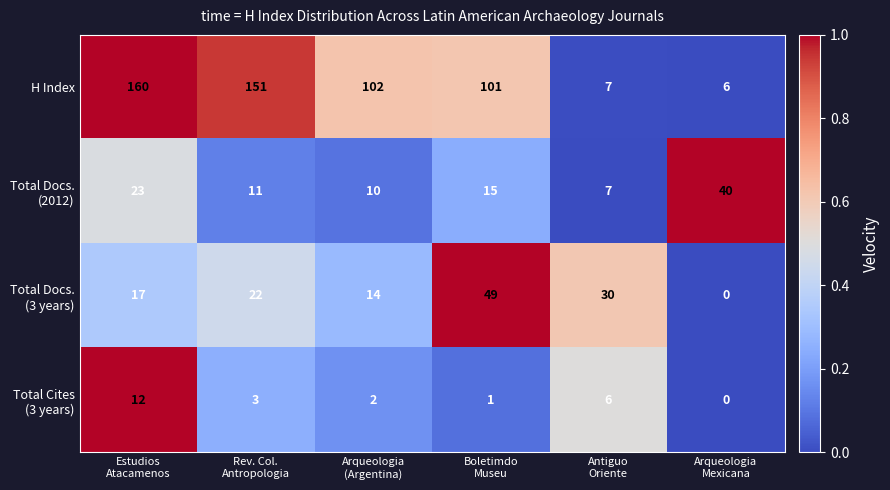

What is the greatest value displayed?

160